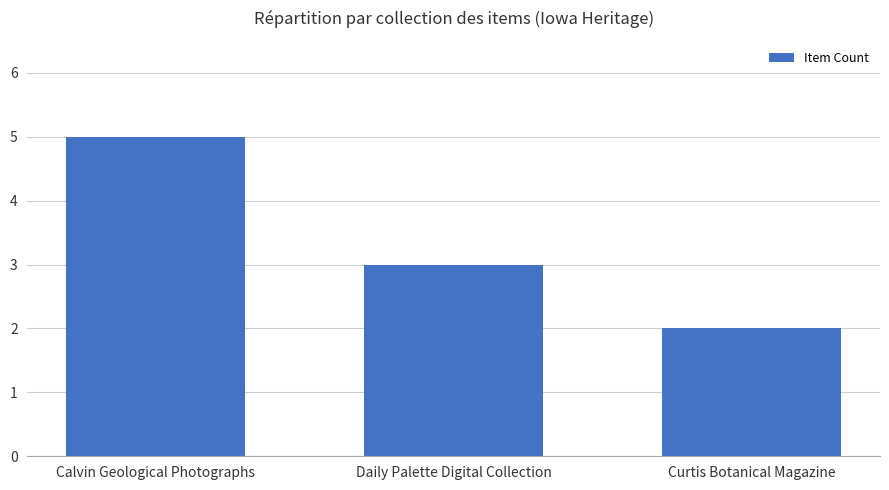

Where does the data first go above 3?

Calvin Geological Photographs